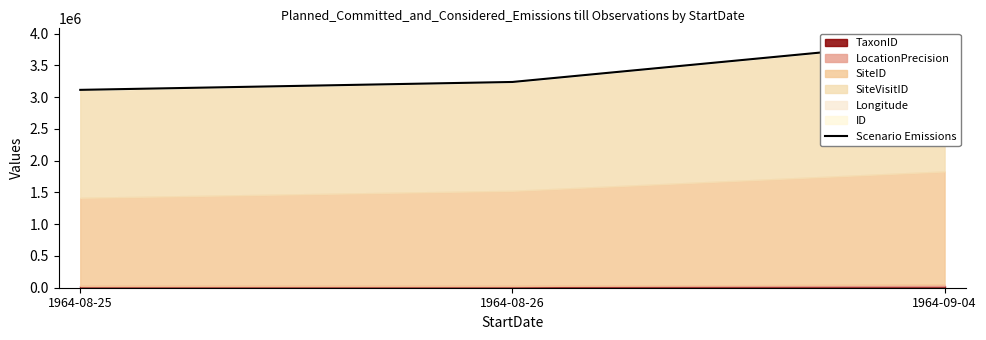

How many lines are shown in the chart?

1